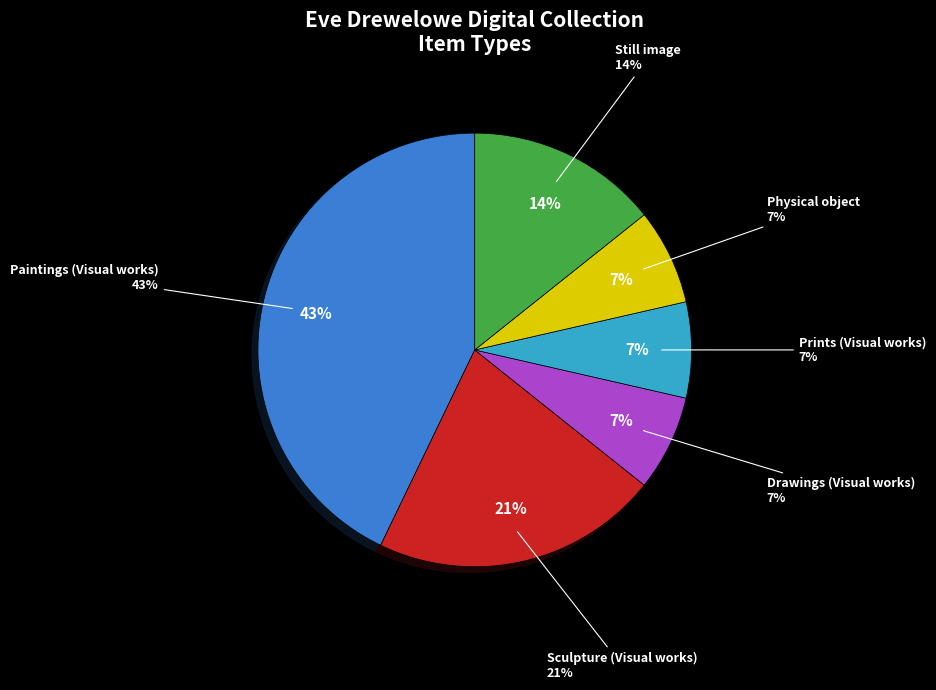

Count the number of slices in the pie.

6